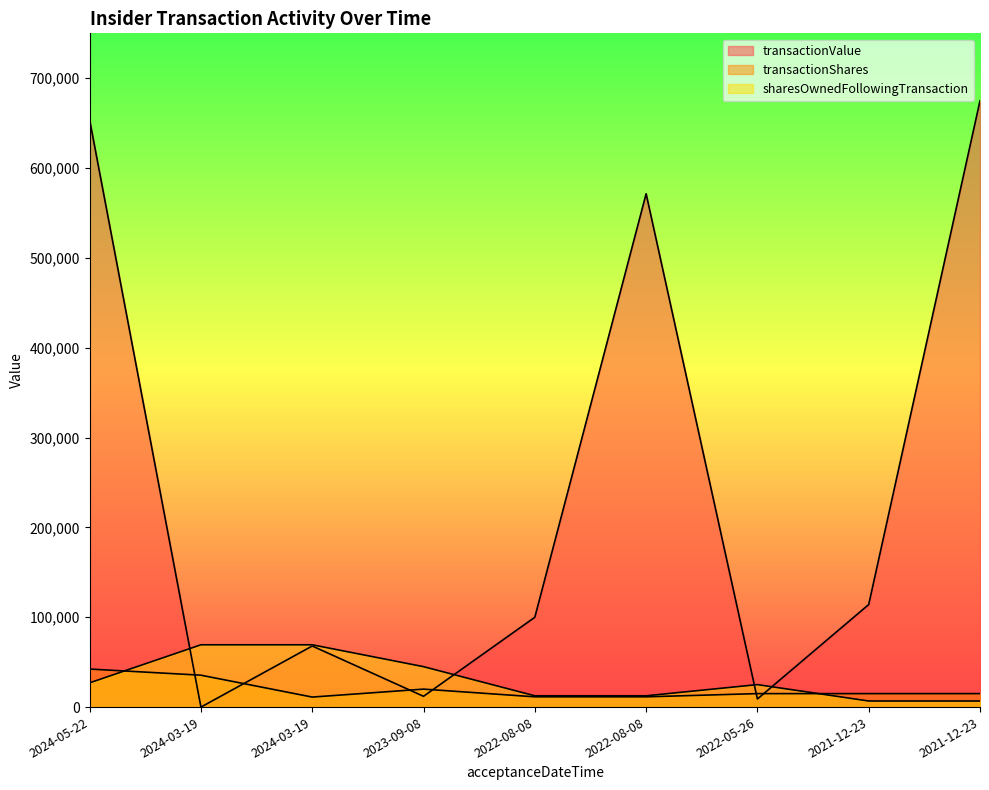

True or false: sharesOwnedFollowingTransaction has more than 2 interior local peaks.

False